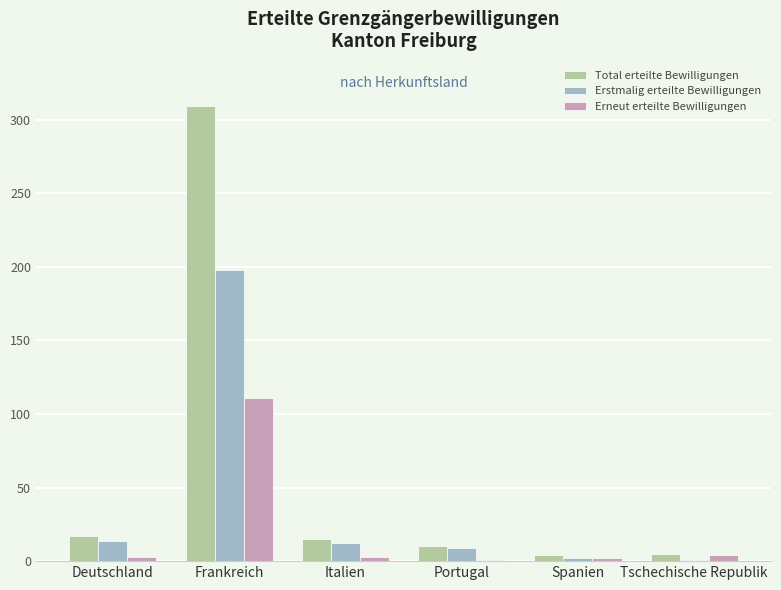

Are the bars grouped side by side (vs. stacked)?

Yes